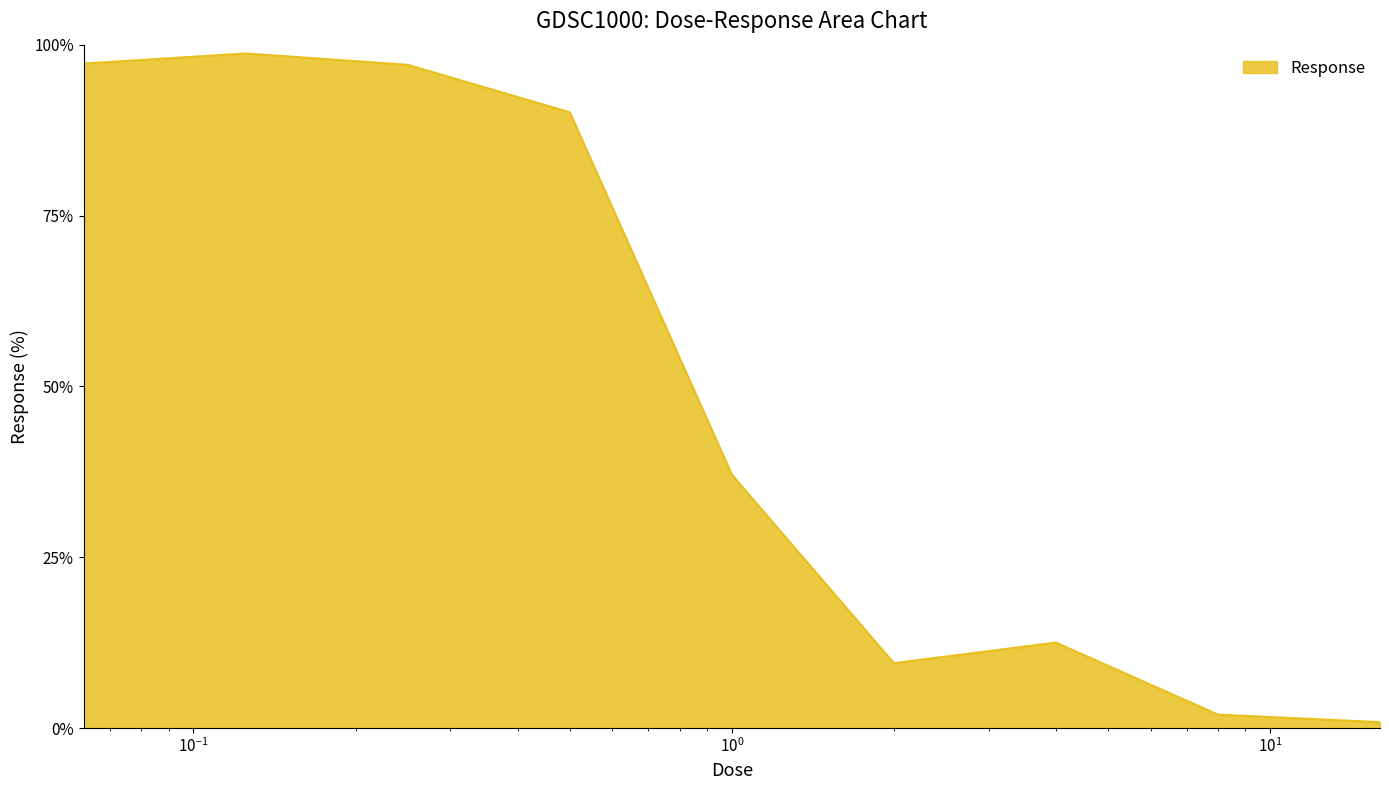

What is the difference between the maximum and minimum values?

97.9